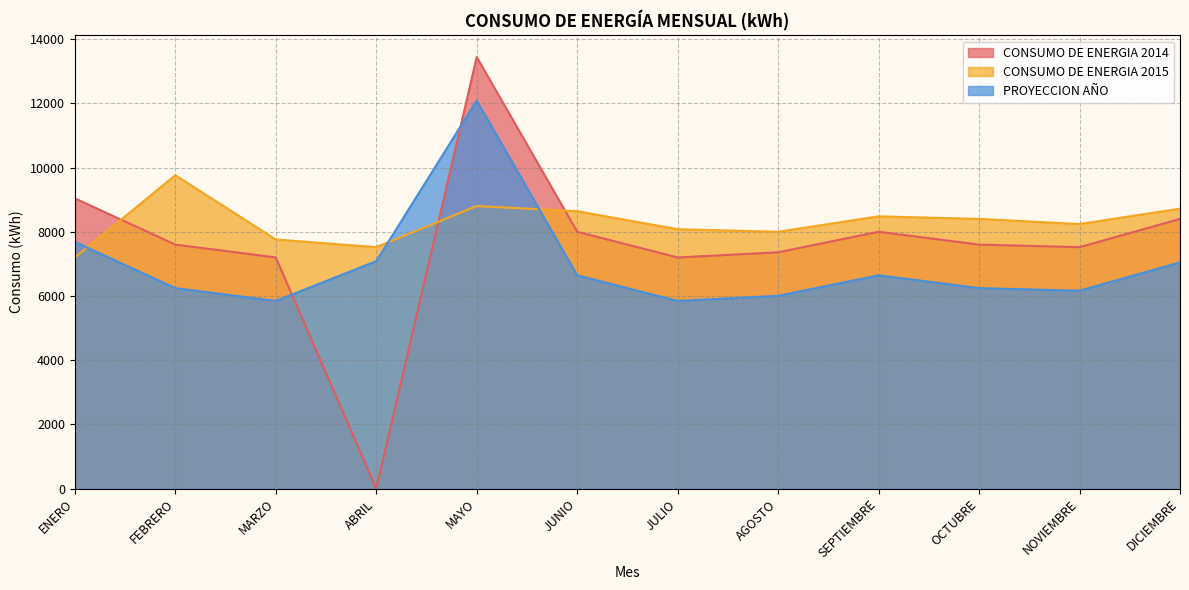

What is the highest value of the PROYECCION AÑO series?

12085.2